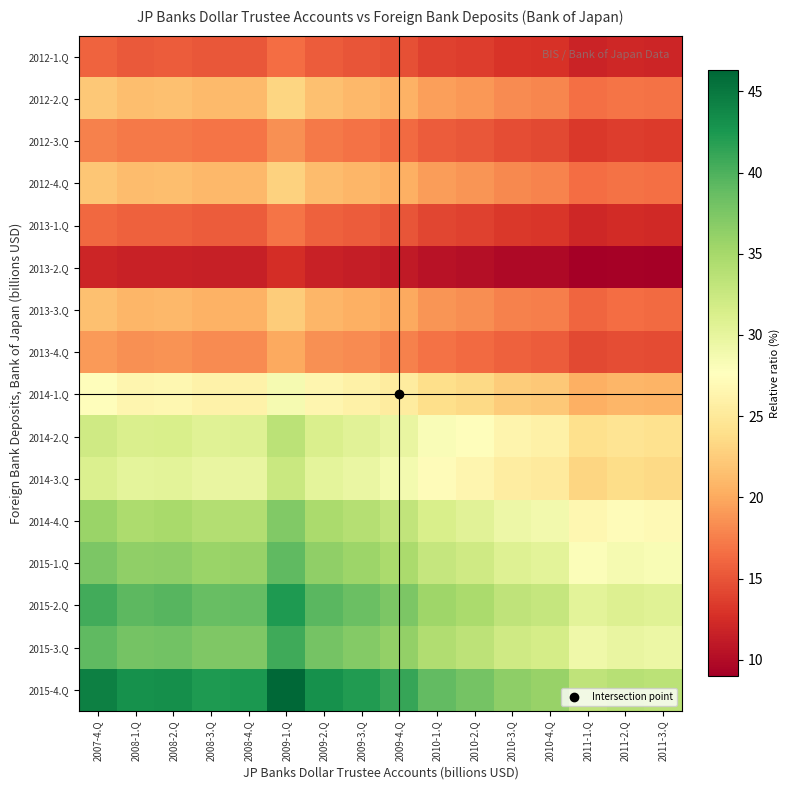

Which series has the widest spread of values?

2015-4.Q